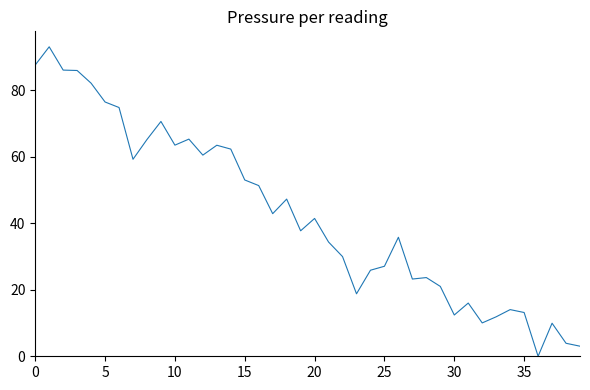

What is the difference between the maximum and minimum values?

93.0